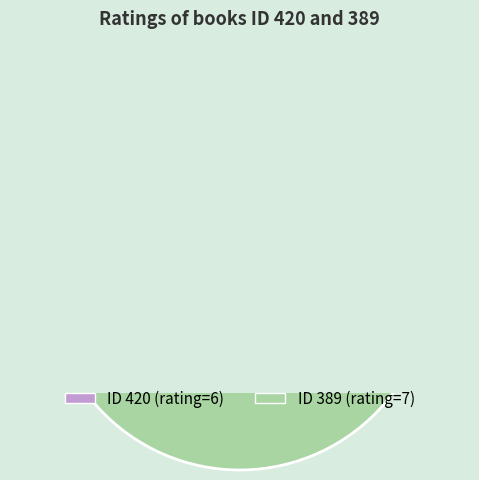

To the nearest percent, what is the average slice percentage?

50%